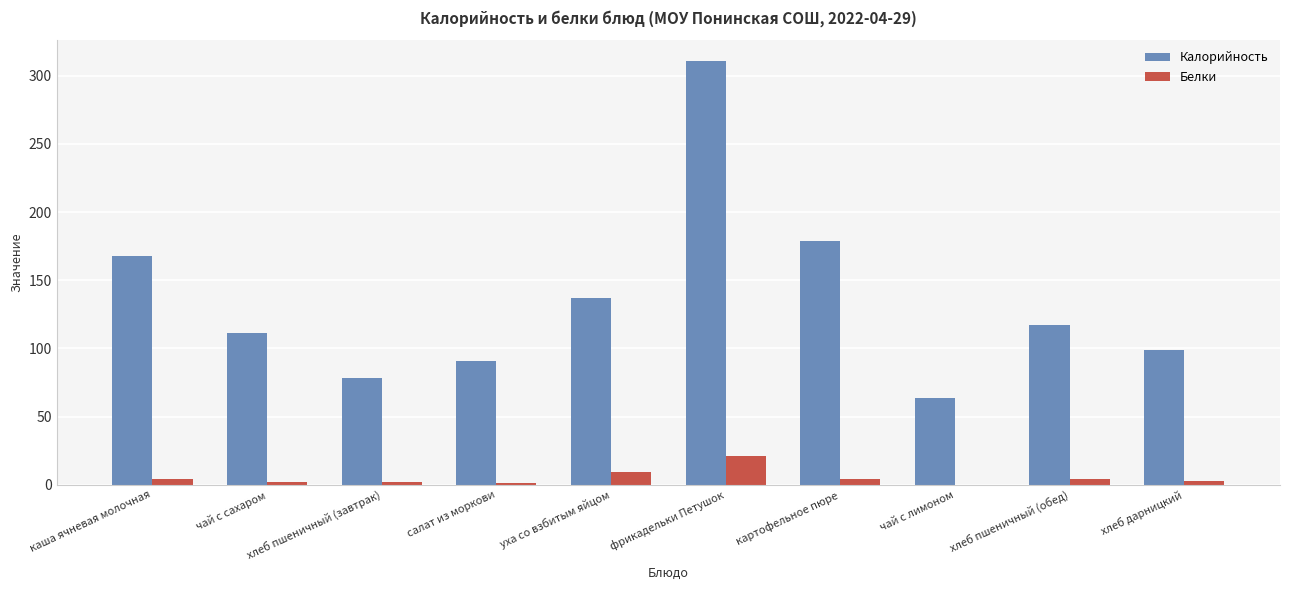

Between уха со взбитым яйцом and чай с лимоном, which series saw the biggest shift?

Калорийность